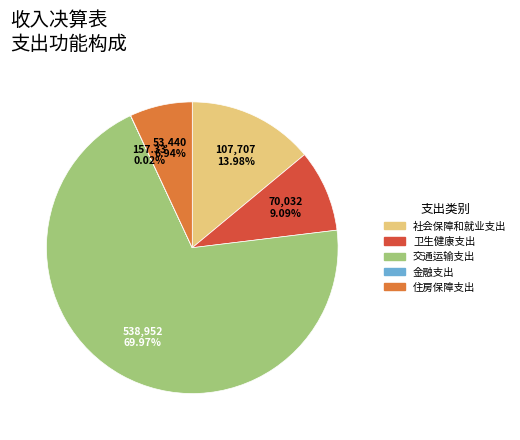

Which category has the biggest portion of the pie?

交通运输支出